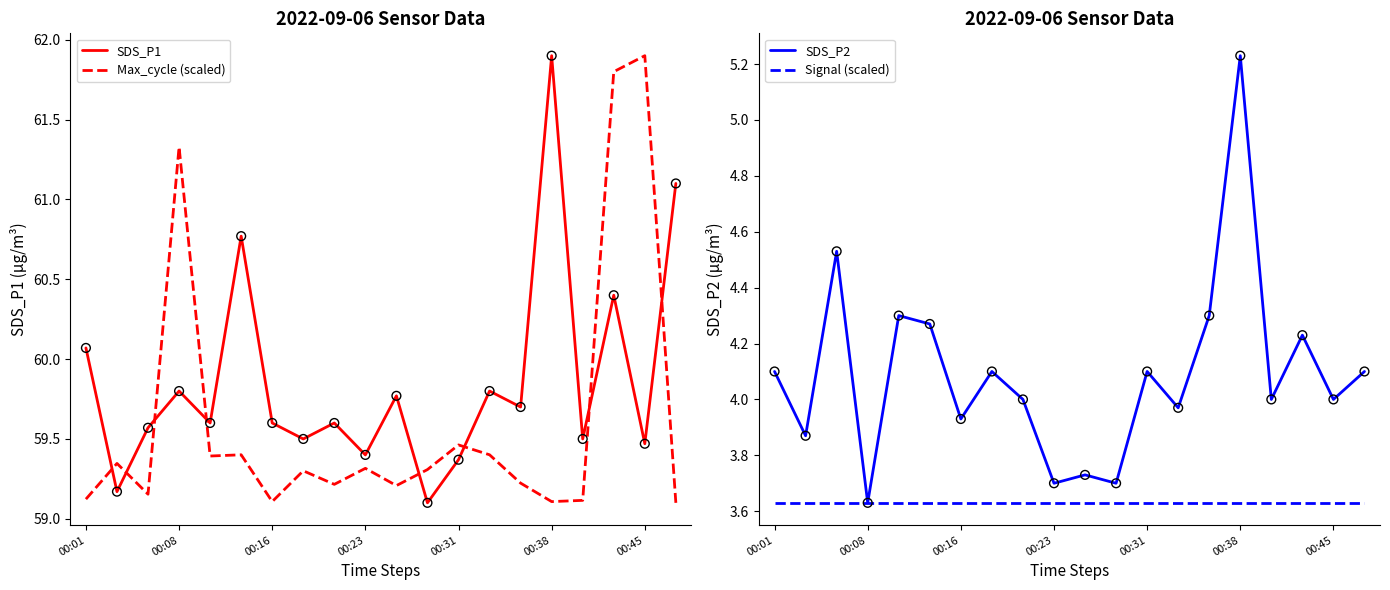

Which category has the highest value in the Max_cycle (scaled) series?

00:45